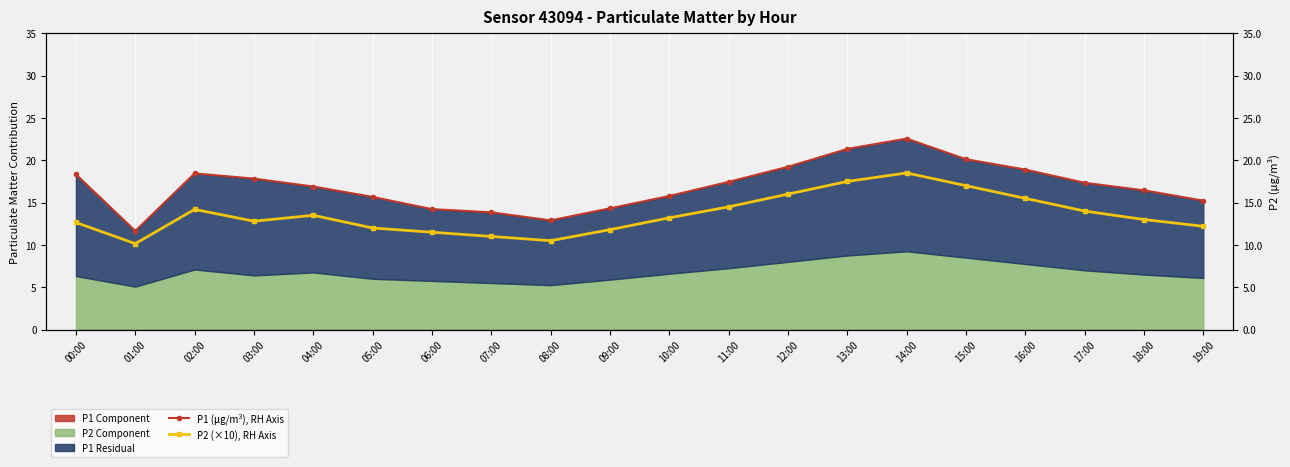

Reading left to right, list all the values displayed in this chart.

P1 (µg/m³), RH Axis: 18.3	11.6	18.4	17.8	16.9	15.7	14.2	13.8	12.9	14.3	15.8	17.4	19.2	21.3	22.6	20.1	18.9	17.3	16.4	15.2
P2 (×10), RH Axis: 12.7	10.2	14.2	12.8	13.5	12.0	11.5	11.0	10.5	11.8	13.2	14.5	16.0	17.5	18.5	17.0	15.5	14.0	13.0	12.2